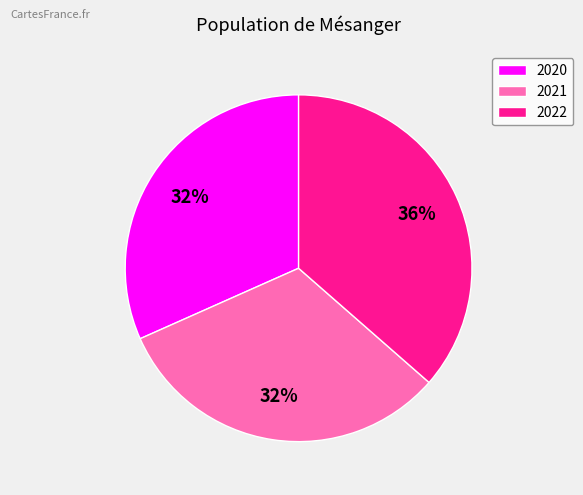

Approximately how many times larger is the value at 2022 compared to 2021?

1.1